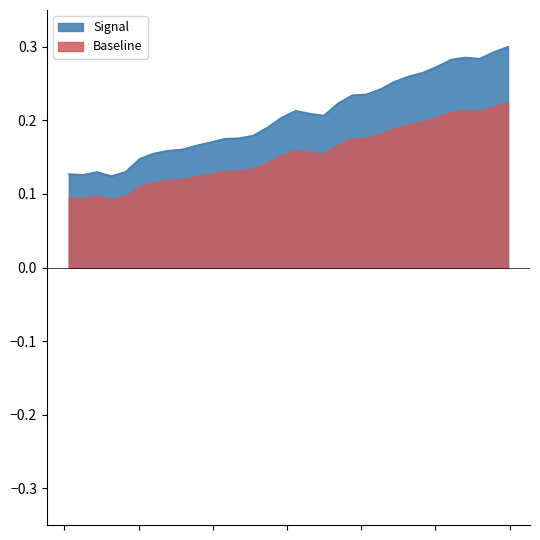

Does the chart have visible grid lines?

No